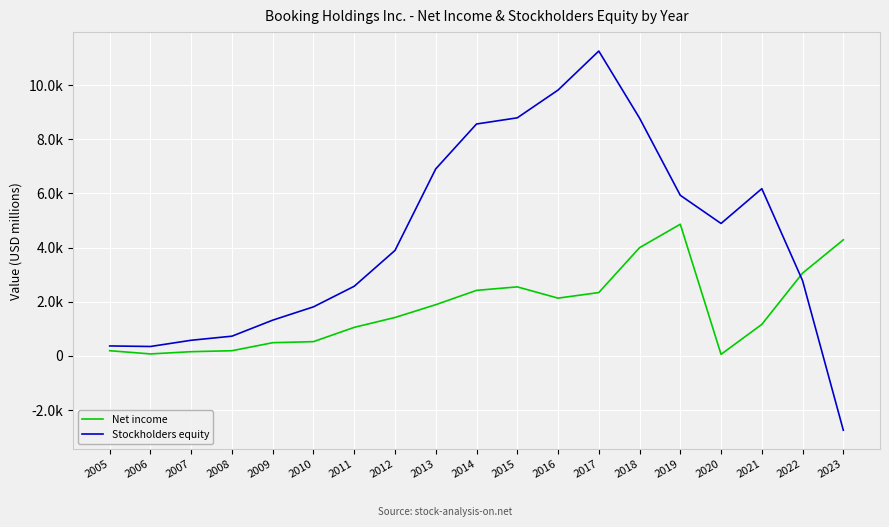

Which series ends up on top after the final intersection of Net income and Stockholders equity?

Net income